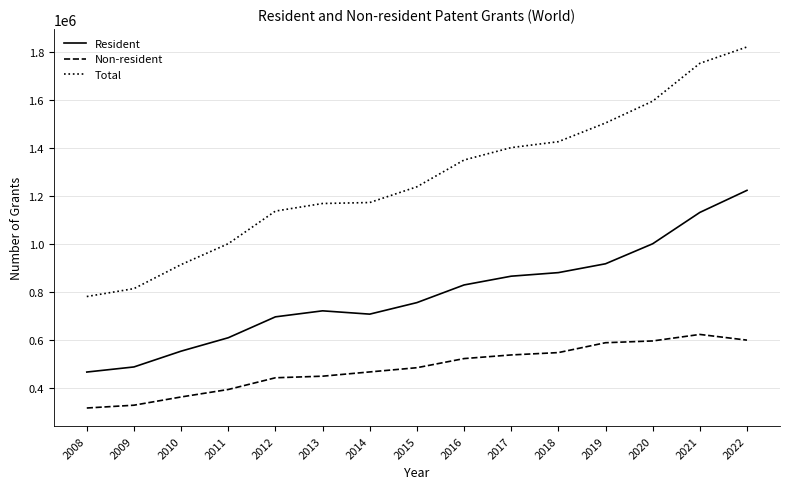

How many lines are shown in the chart?

3